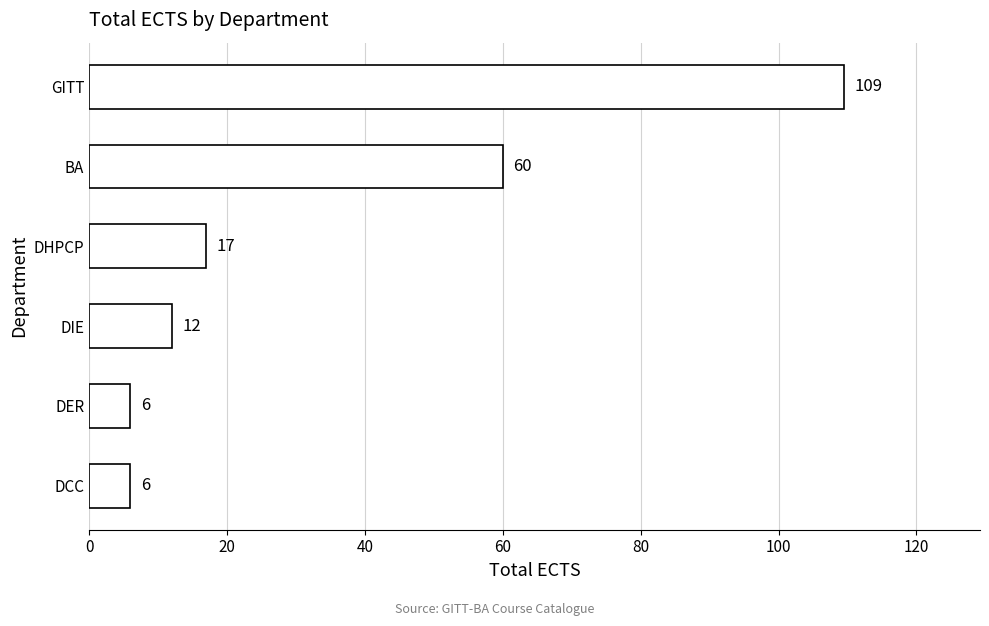

What value does the data have at GITT?

109.5